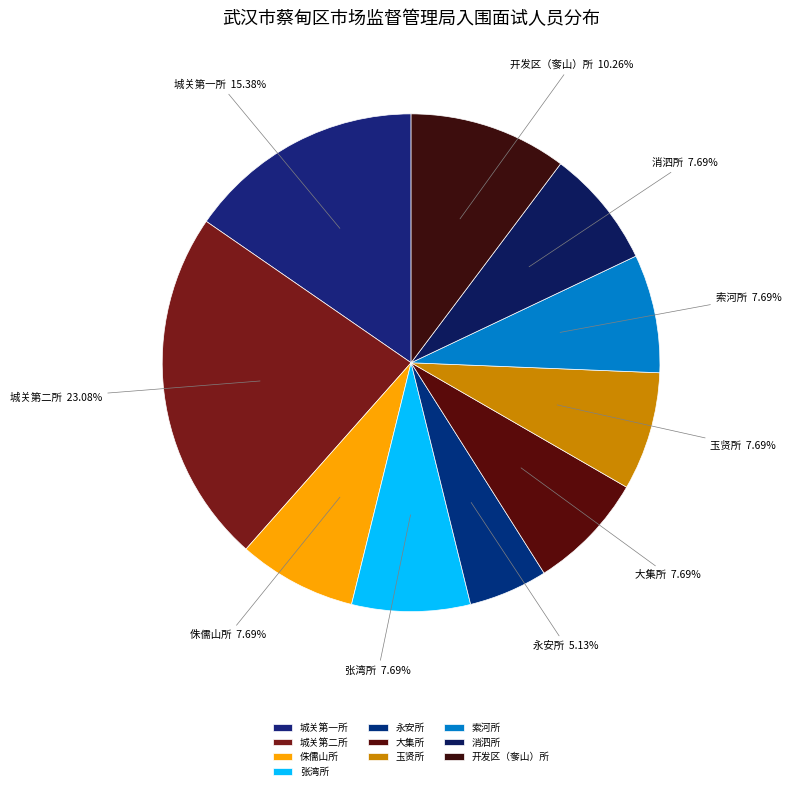

Which category has the biggest portion of the pie?

城关第二所